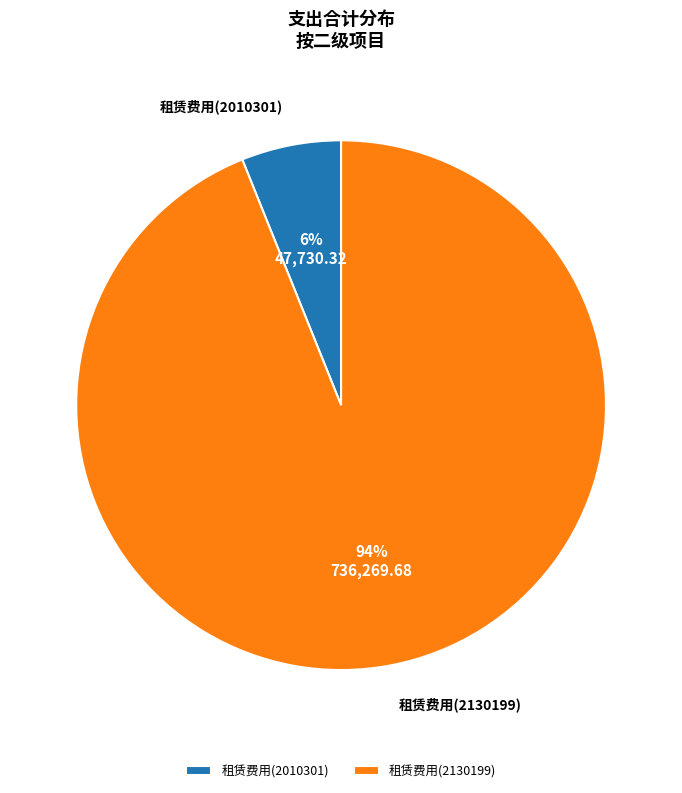

The 租赁费用(2130199) slice represents 99% of the pie. True or false?

False